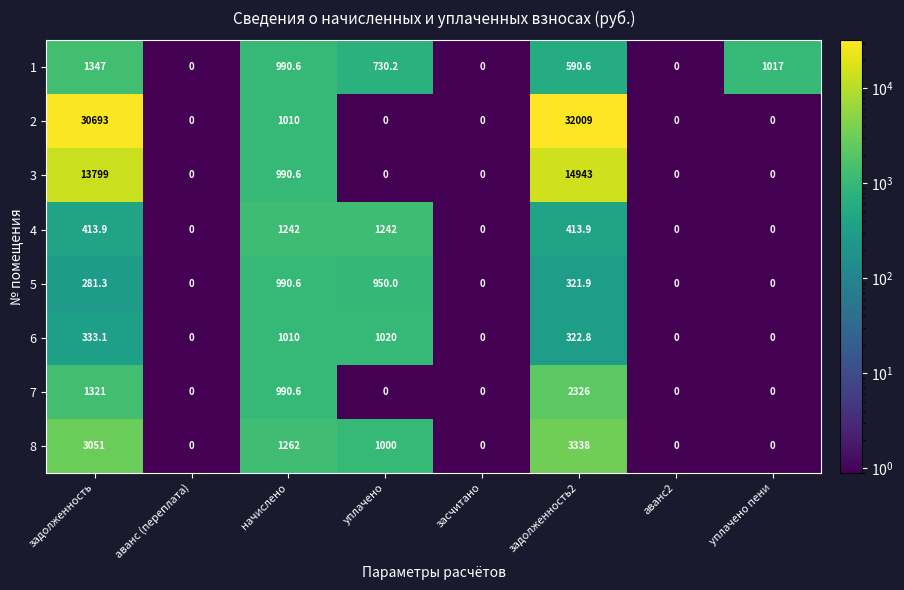

Which series changed the most between задолженность and уплачено?

2